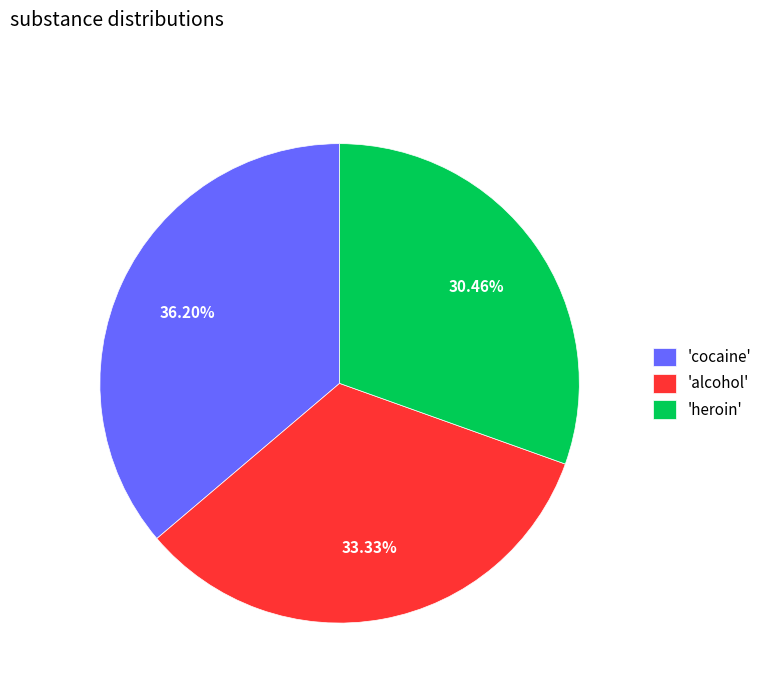

Combined, do 'cocaine' and 'alcohol' account for over 50%?

Yes